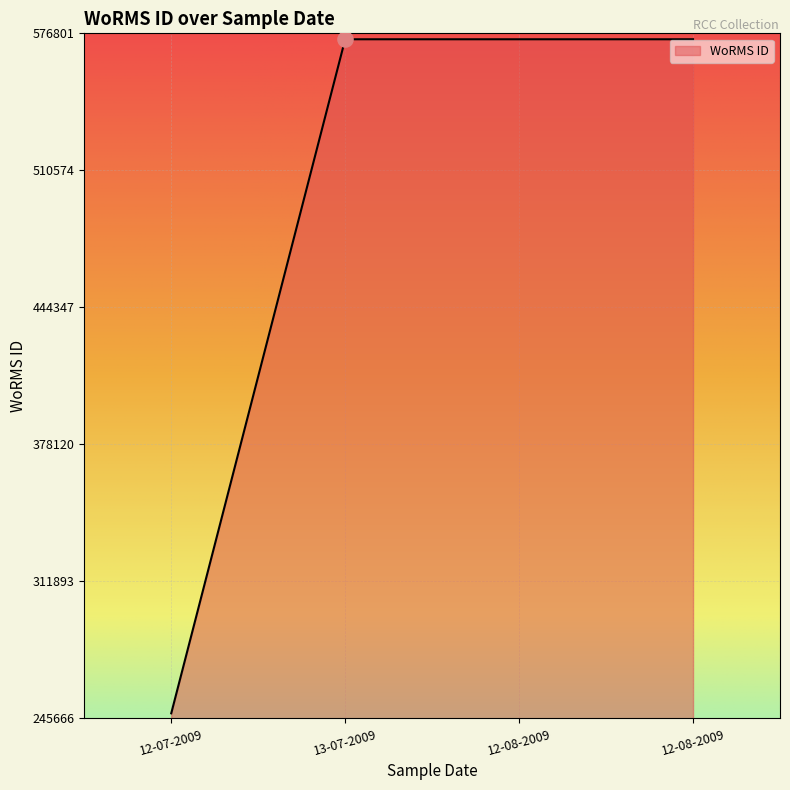

How many lines are shown in the chart?

1